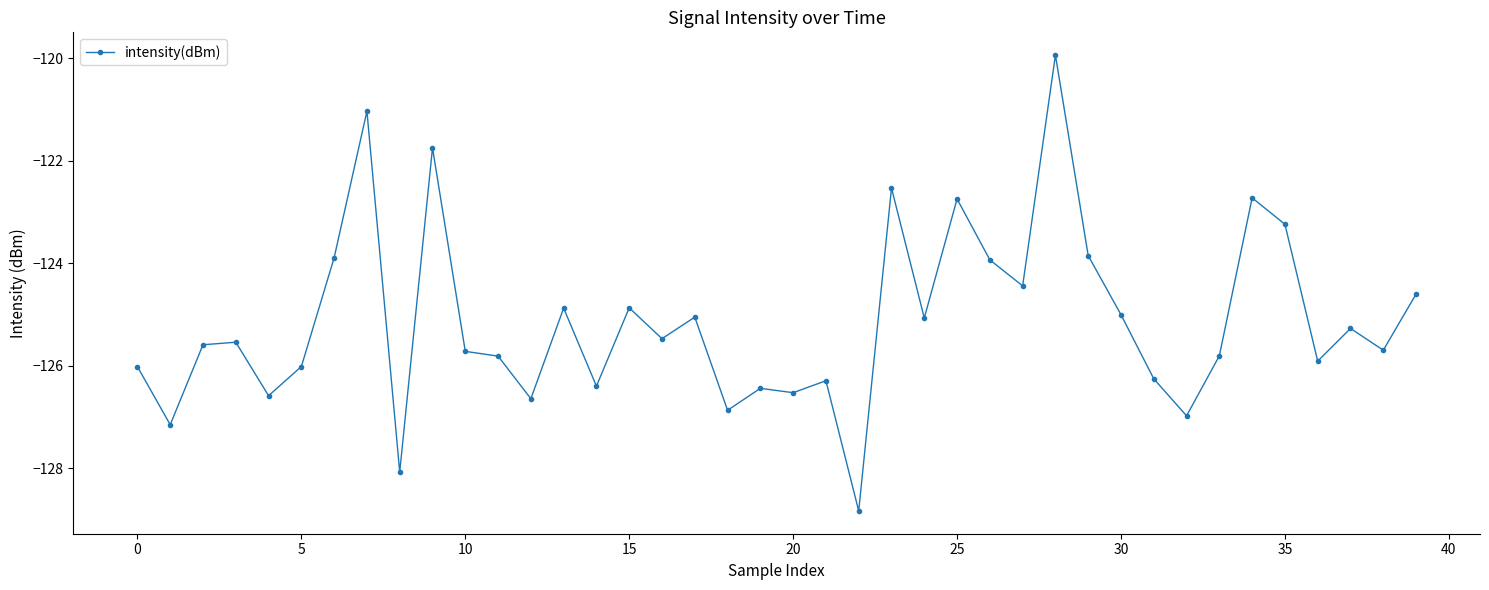

What is the sum of all values?

-5005.6